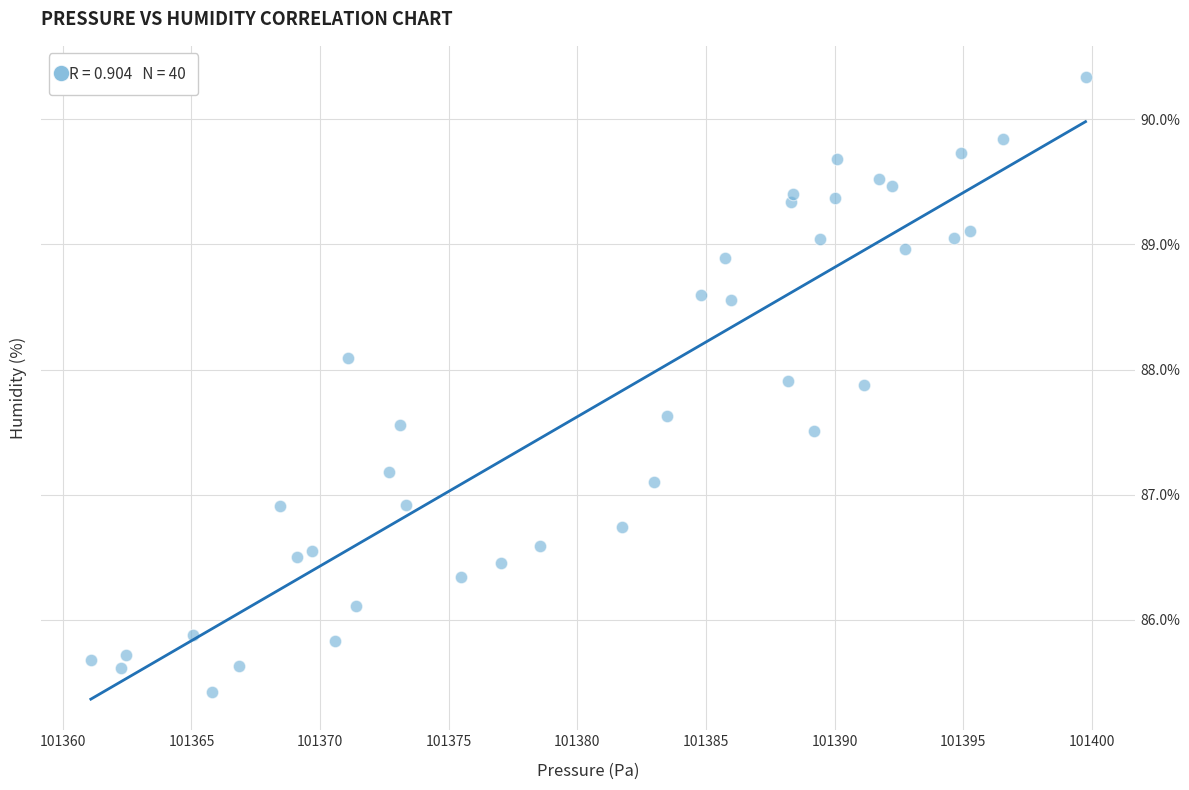

What is the range of Y values (max minus min)?

4.9